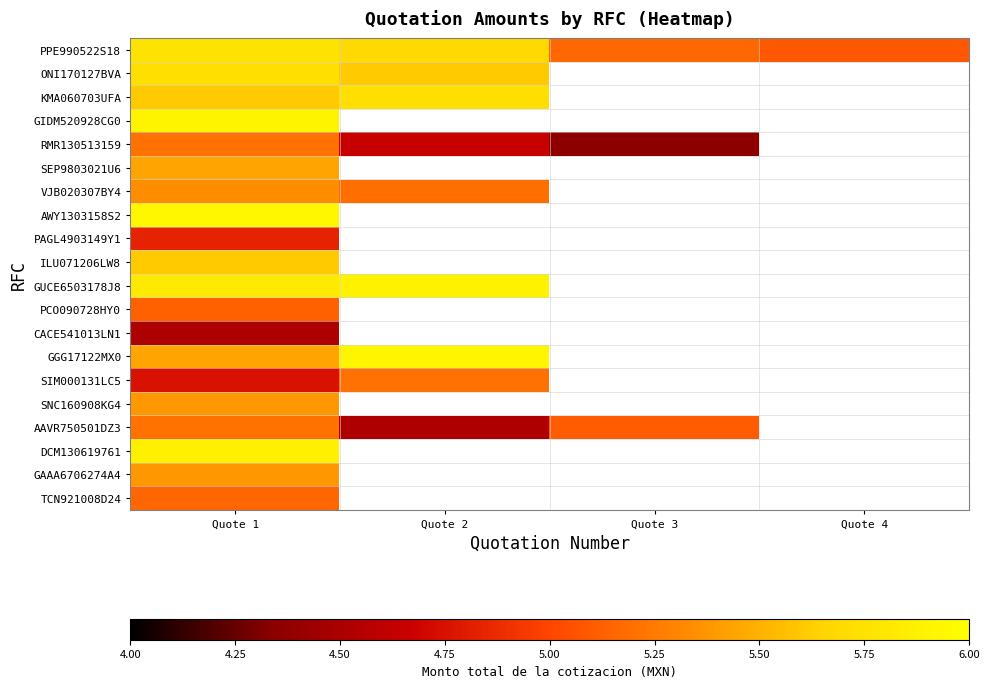

The value of SIM000131LC5 at Quote 1 is 6.2. True or false?

False